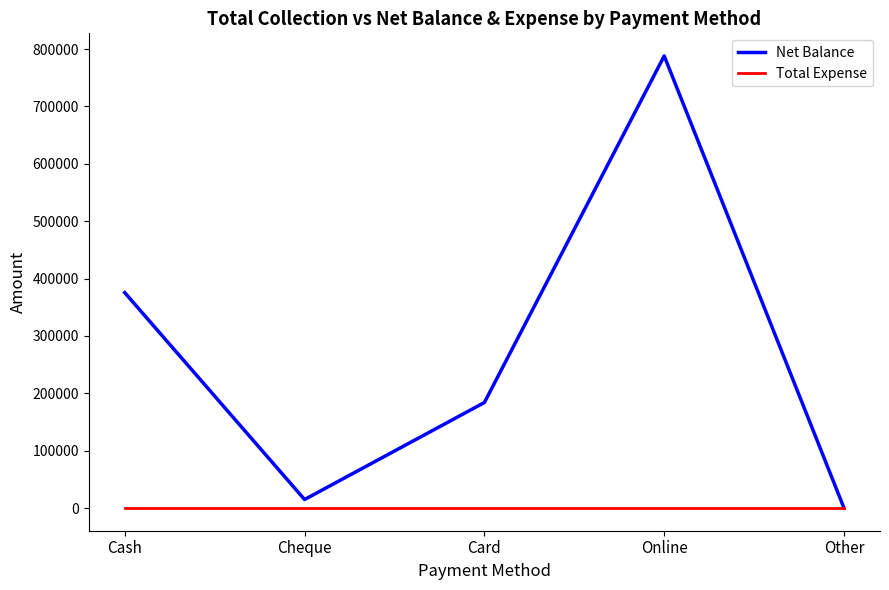

How many values in Net Balance are above zero?

4